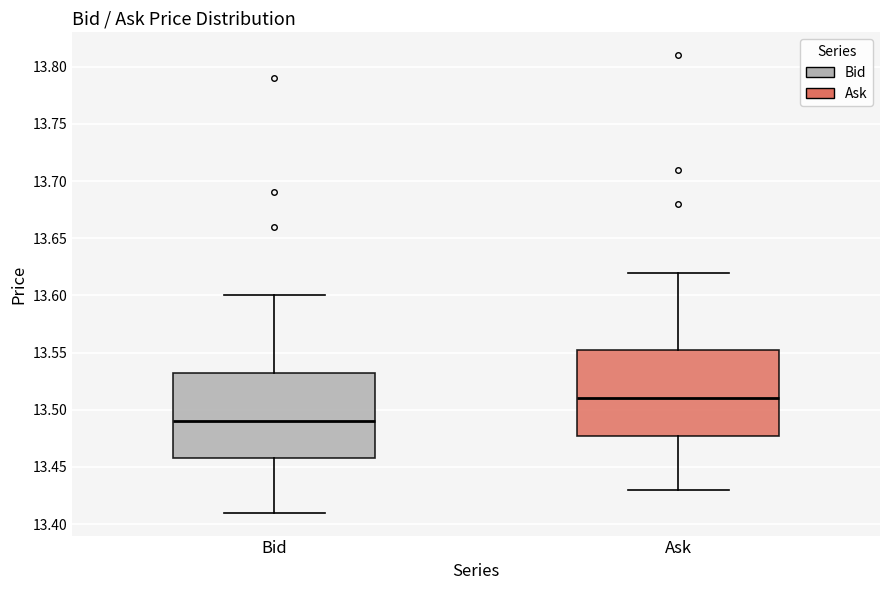

Reading left to right, transcribe this box plot: for each box, give where its median line is, the range the box spans, and where its two whiskers end, as read against the y-axis. The values are not printed on the chart, so give them approximately, as read against the axis.

Bid: median 13.490, box 13.460 to 13.535, whiskers 13.410 to 13.600
Ask: median 13.510, box 13.480 to 13.555, whiskers 13.430 to 13.620